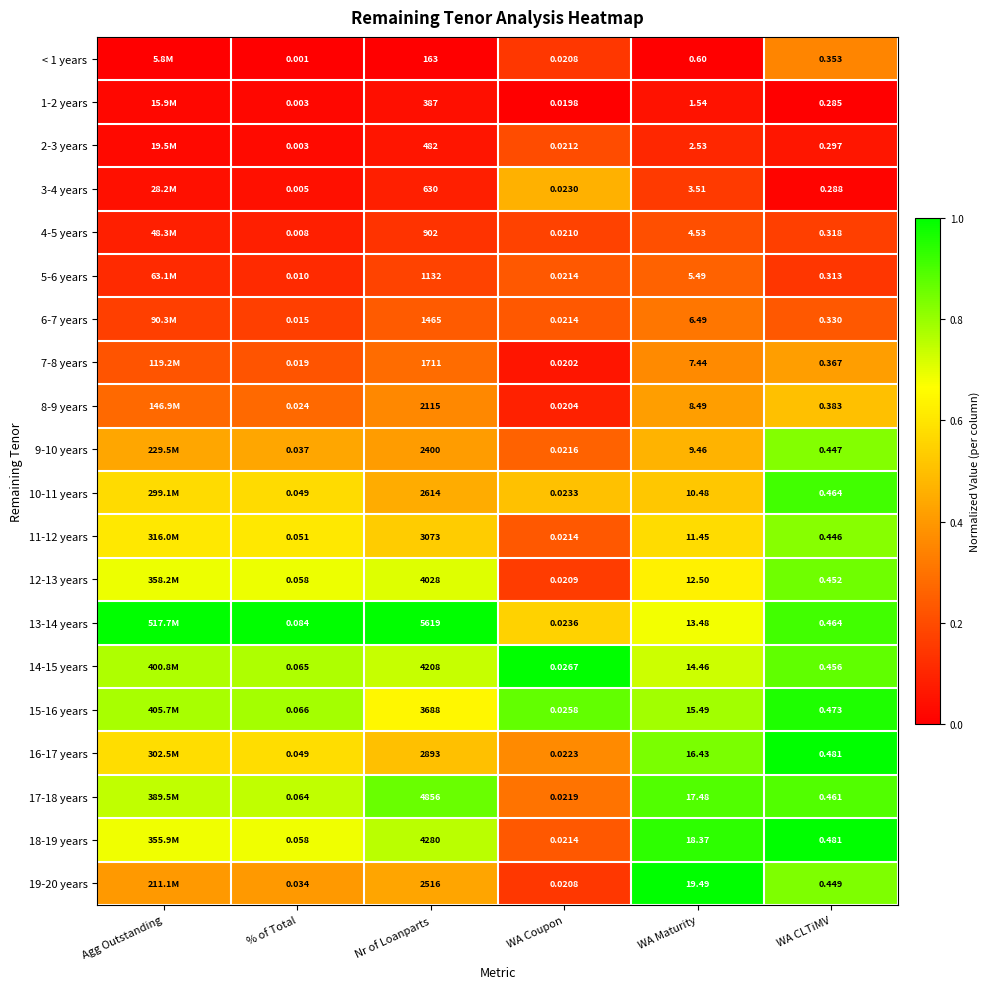

Is the value of 12-13 years at WA CLTiMV greater than the value of 14-15 years at % of Total?

Yes